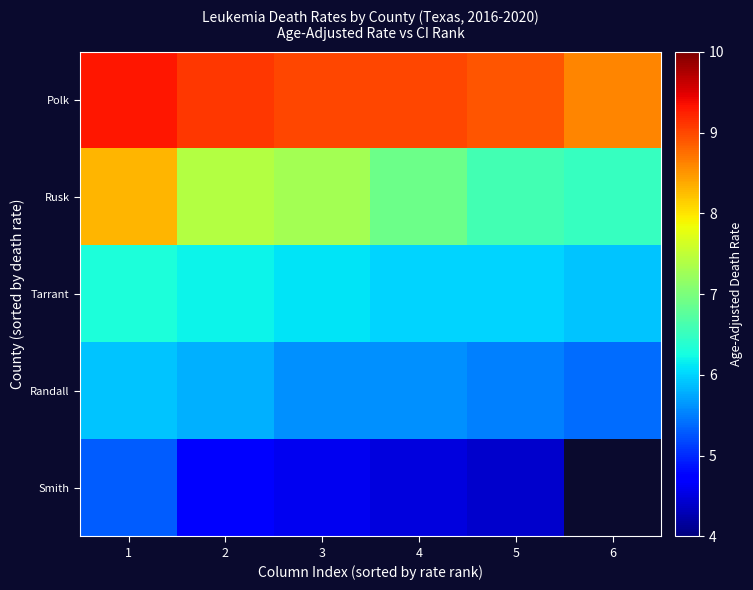

How many values in the Smith series exceed 4?

5